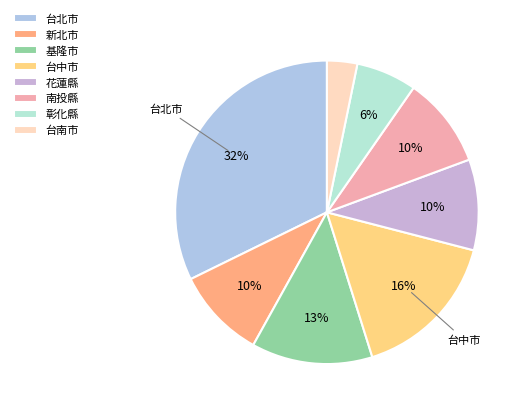

How many segments does this pie chart have?

8